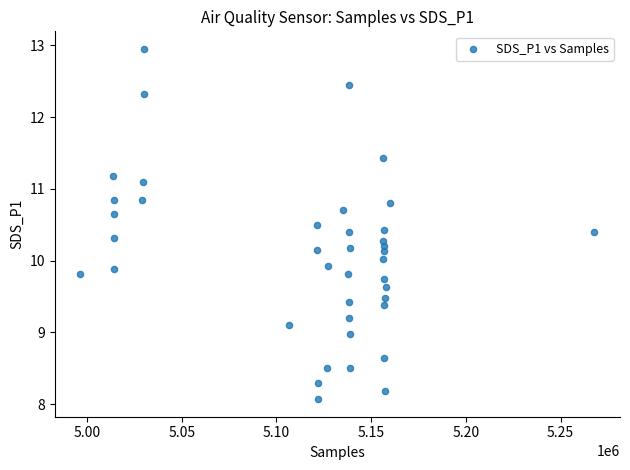

What is the range of Y values (max minus min)?

4.9